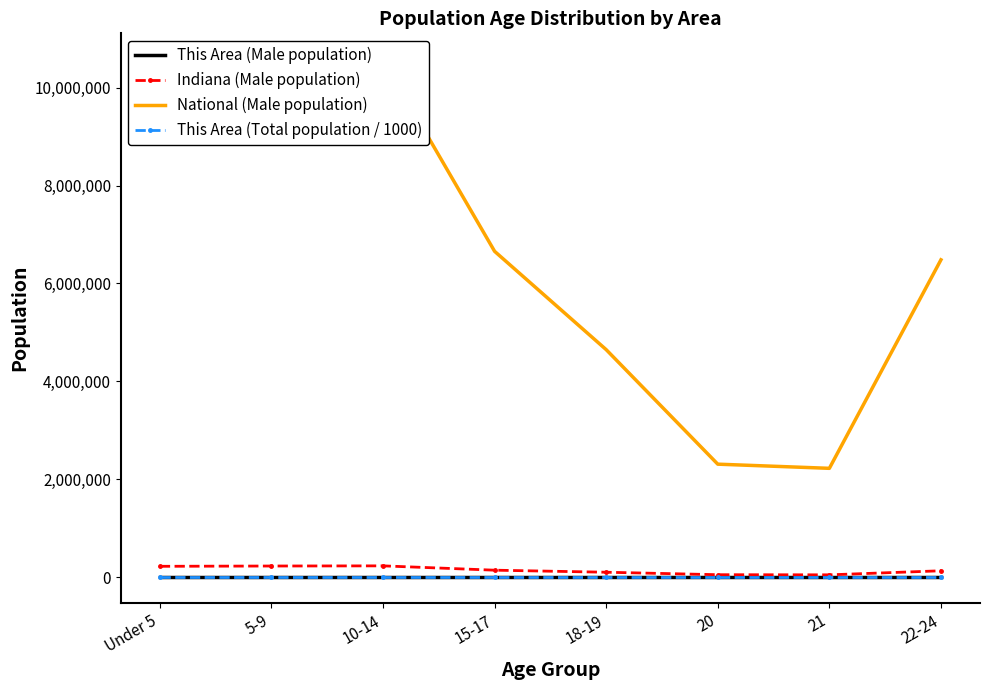

What is the value of the This Area (Male population) point at the 6th from the left?

42